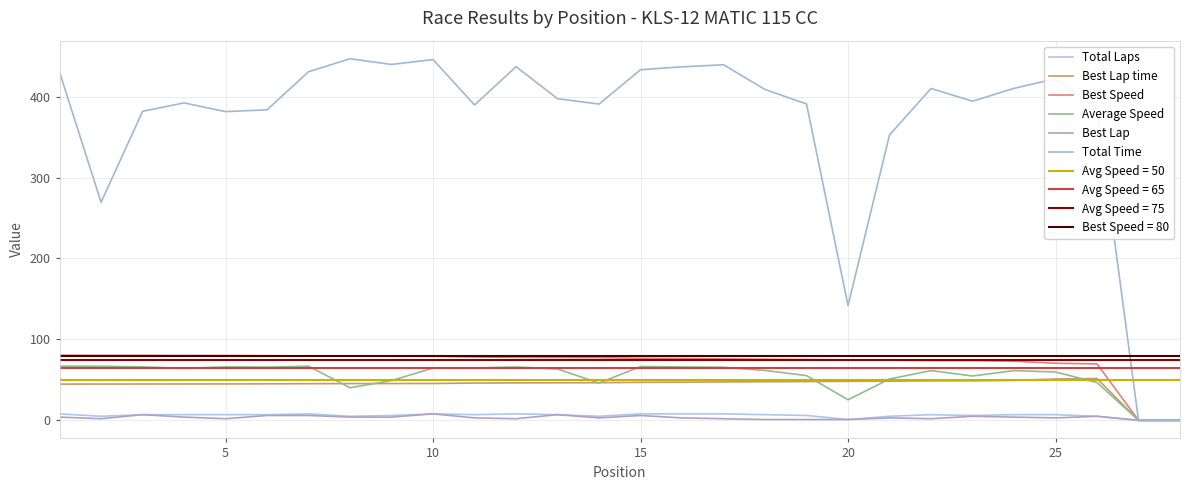

True or false: Total Time and Average Speed cross at least once.

False